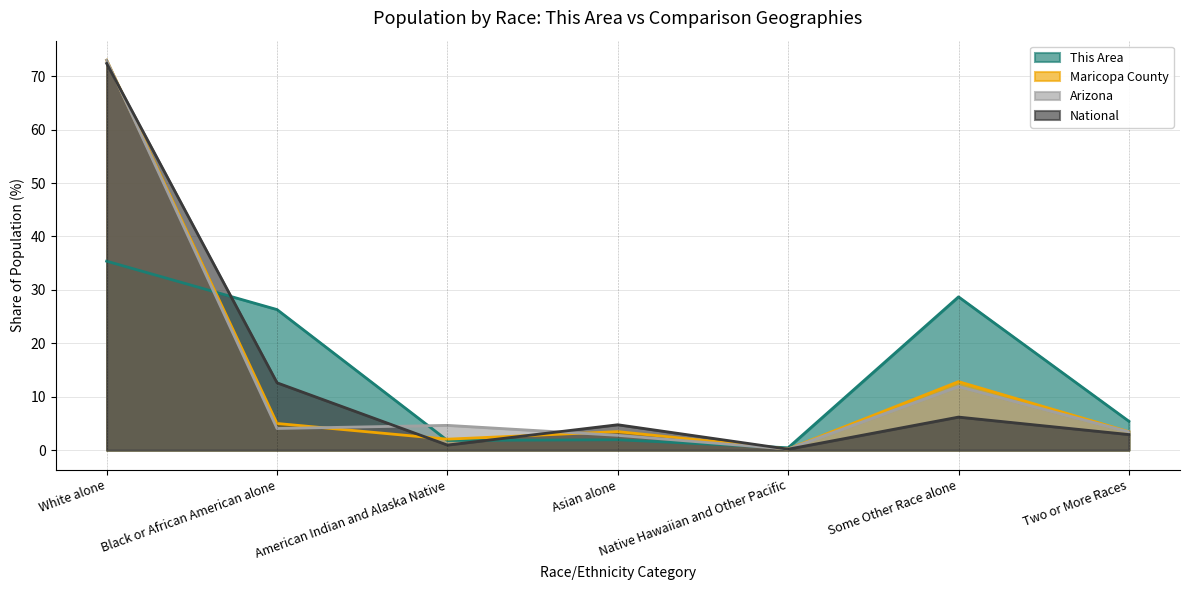

What is the sum of the Arizona values at Native Hawaiian and Other Pacific and Some Other Race alone?

12.1